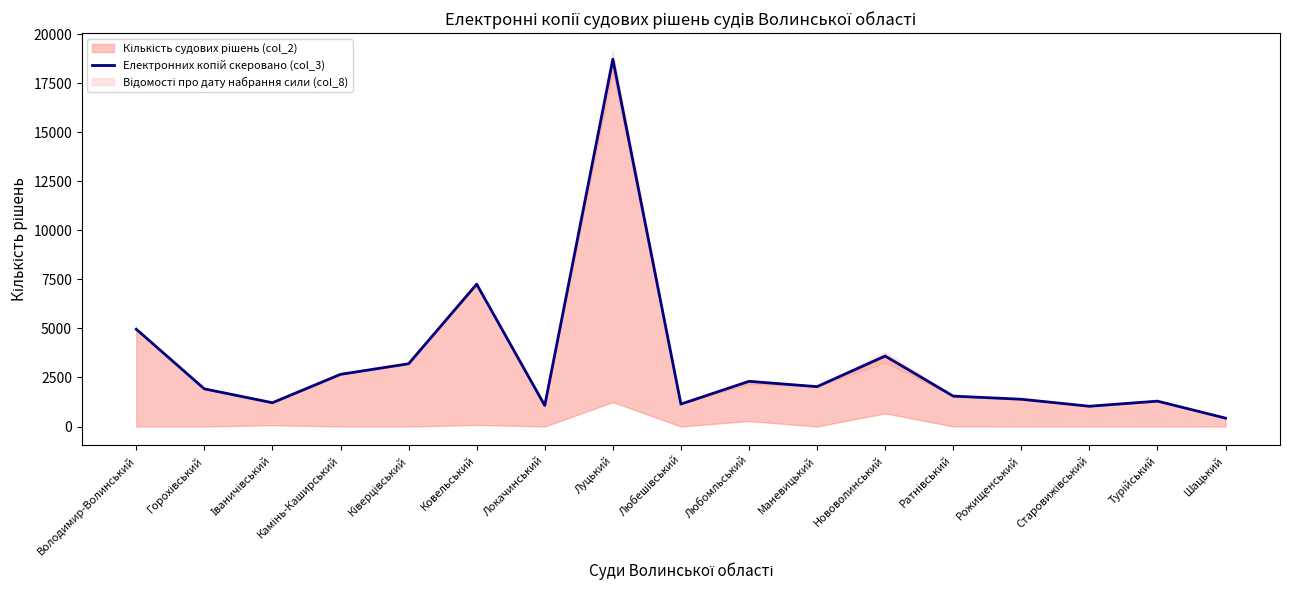

List the labels in order of value, largest first.

Луцький, Ковельський, Володимир-Волинський, Нововолинський, Ківерцівський, Камінь-Каширський, Любомльський, Маневицький, Горохівський, Ратнівський, Рожищенський, Турійський, Іваничівський, Любешівський, Локачинський, Старовижівський, Шацький